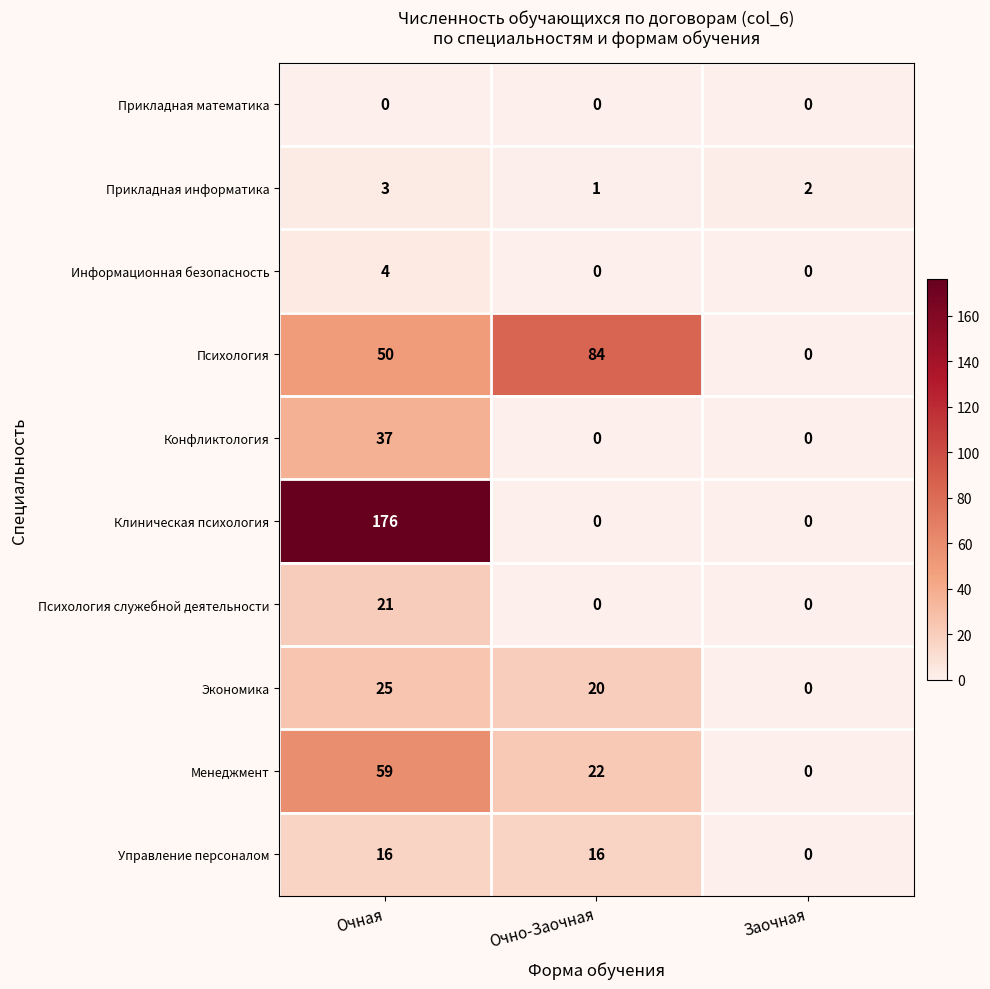

Count the Психология values in the range 0 to 84.

3